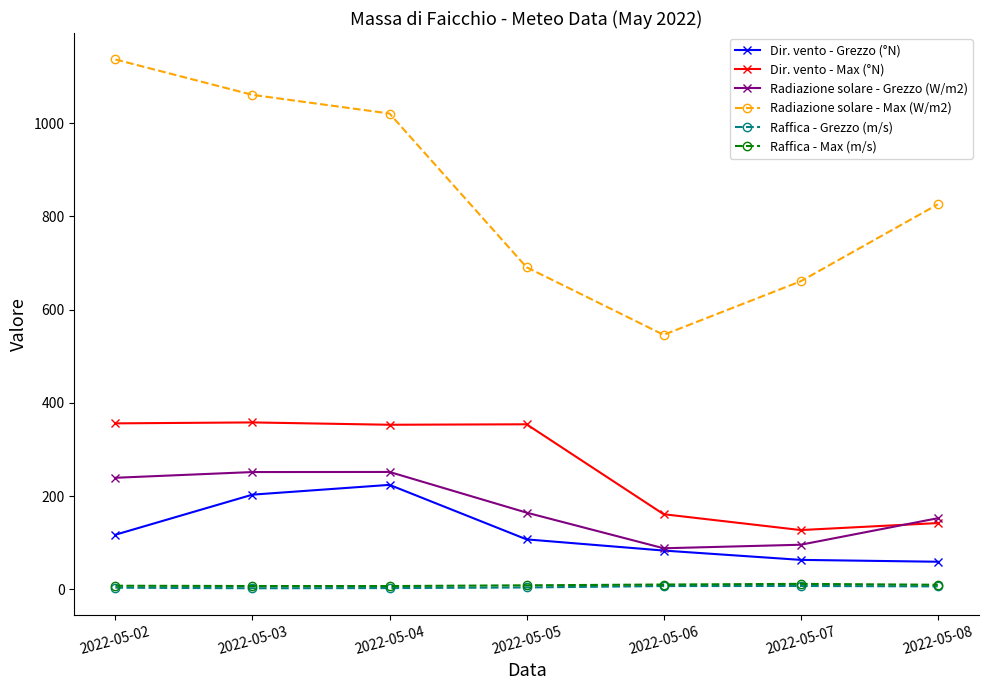

Which series has the widest spread of values?

Radiazione solare - Max (W/m2)